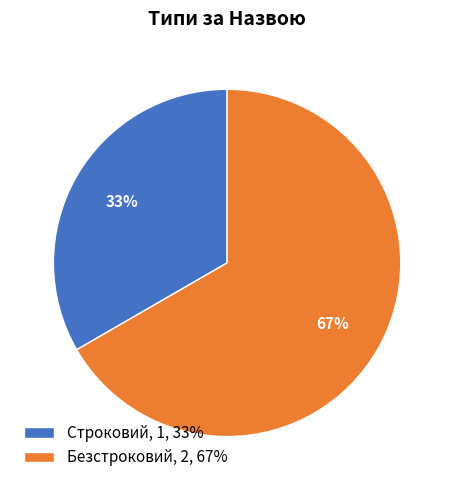

Which category has the biggest portion of the pie?

Безстроковий